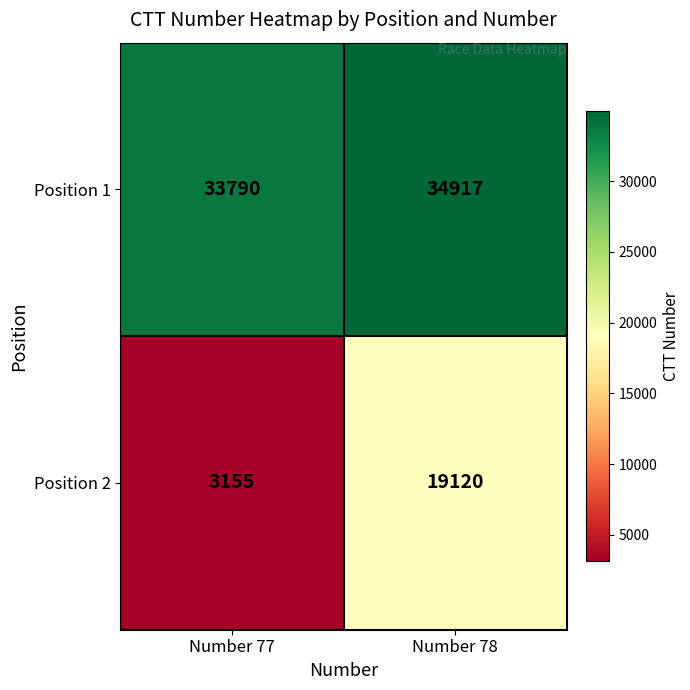

Is it true that Position 1 equals 33790 at Number 77?

True